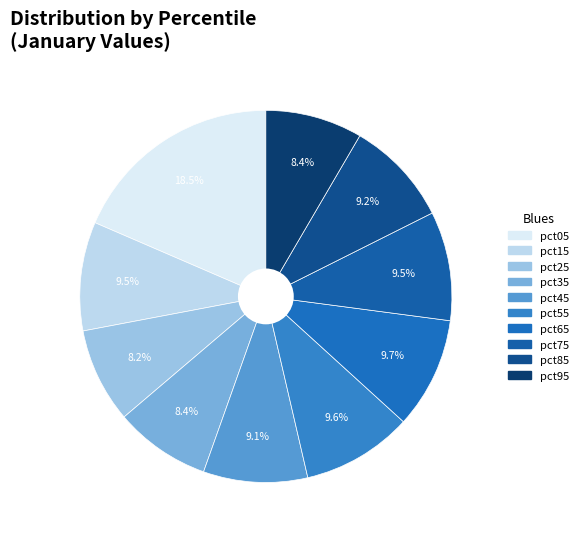

Which slice is the largest?

pct05